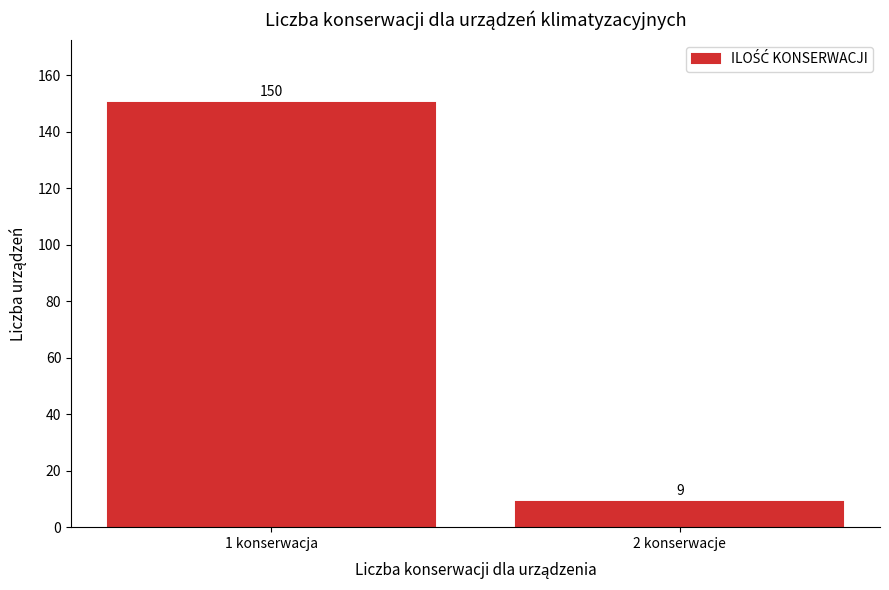

Reading left to right, transcribe all the data shown in this chart.

1 konserwacja=150	2 konserwacje=9